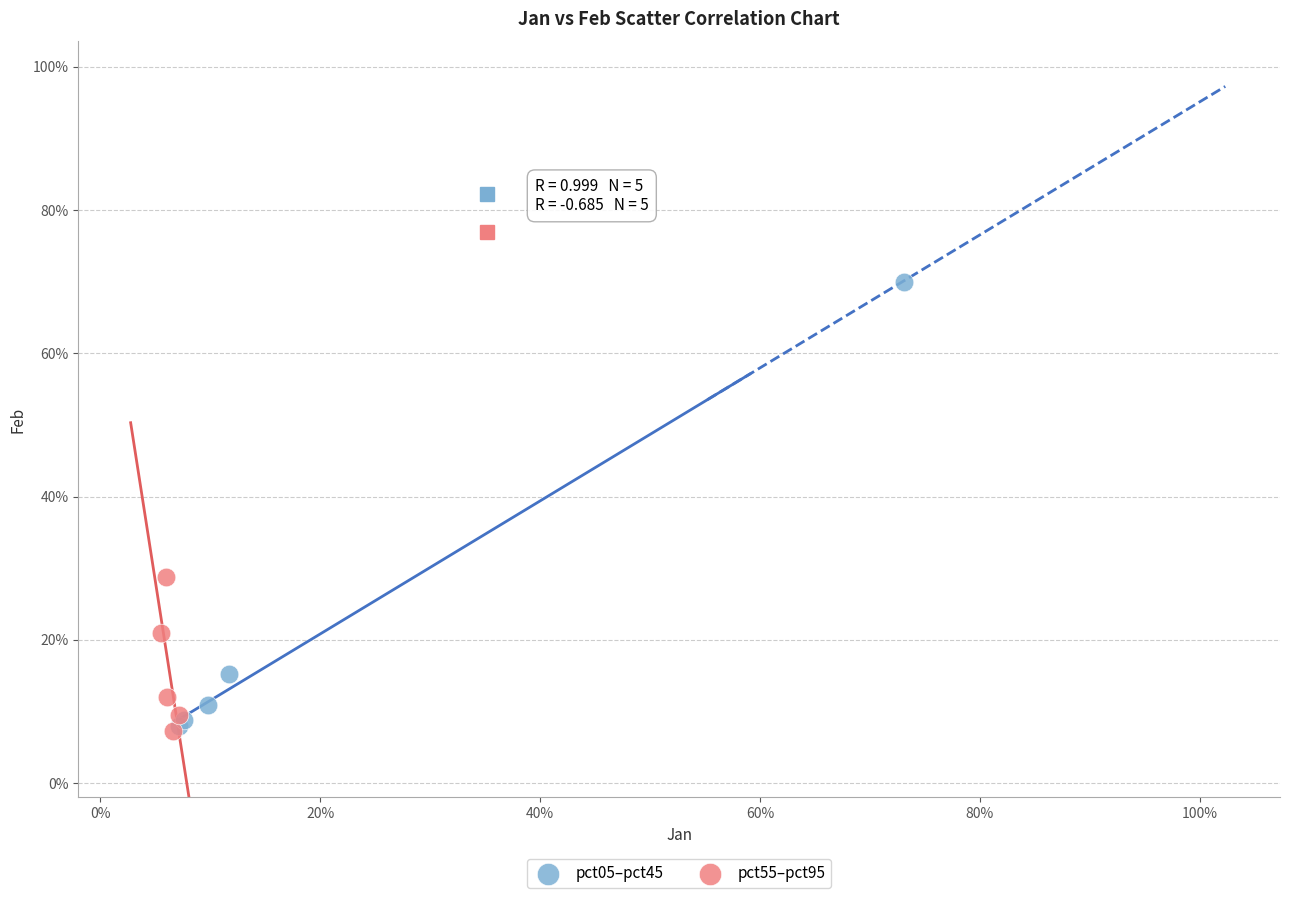

What are all the series names shown in the legend?

pct05–pct45, pct55–pct95